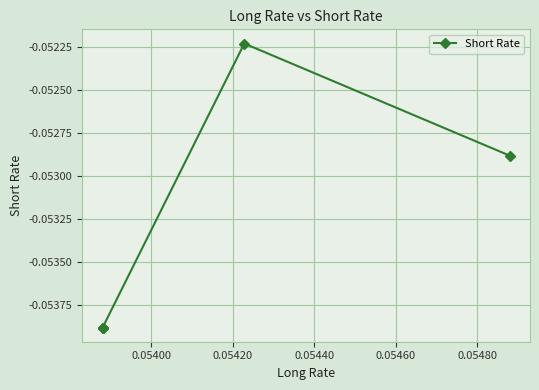

How many points are higher than both their immediate neighbors (excluding endpoints)?

1